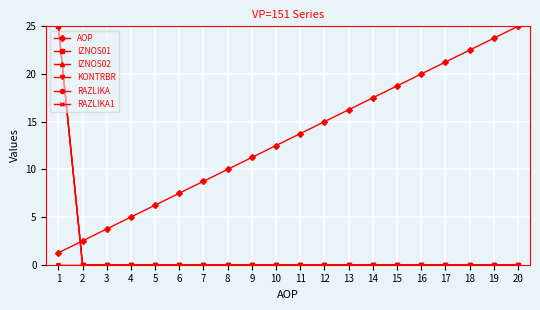

Is this an area chart (filled region under the line)?

No